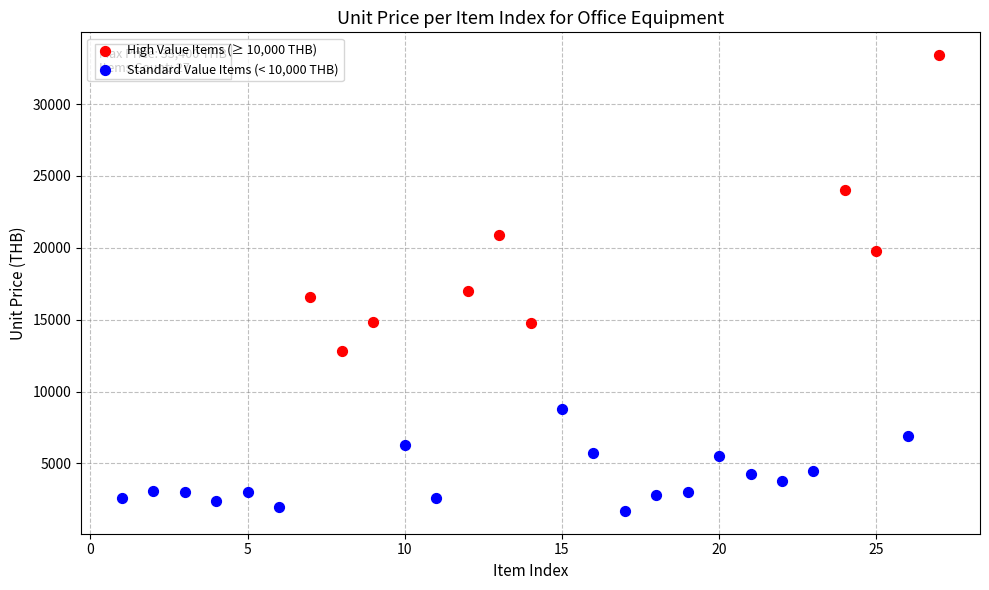

Which series has the widest spread of Y values?

High Value Items (≥ 10,000 THB)